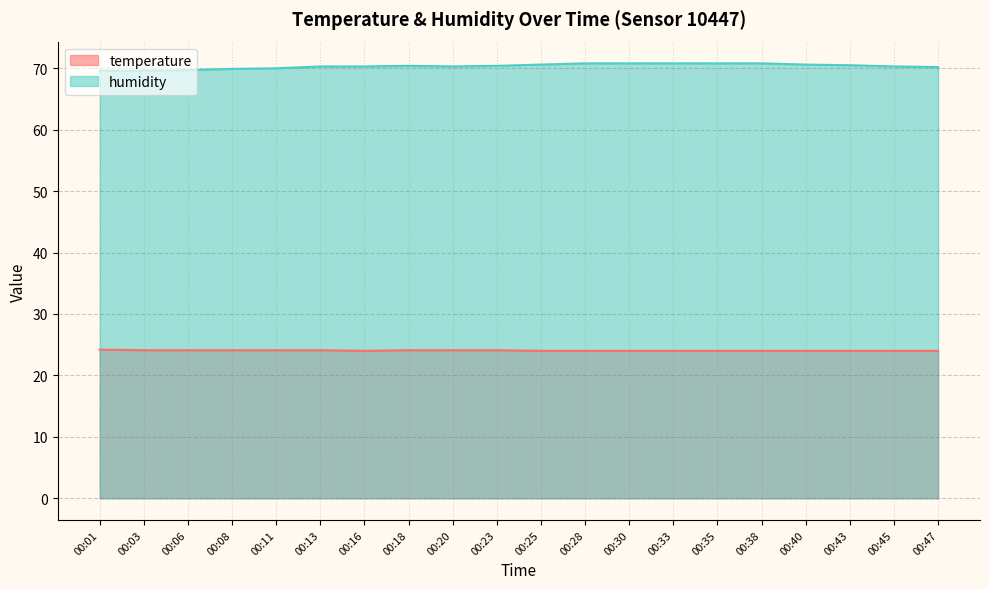

Reading left to right, transcribe all the data shown in this chart.

temperature: 00:01=24.2	00:03=24.1	00:06=24.1	00:08=24.1	00:11=24.1	00:13=24.1	00:16=24.0	00:18=24.1	00:20=24.1	00:23=24.1	00:25=24.0	00:28=24.0	00:30=24.0	00:33=24.0	00:35=24.0	00:38=24.0	00:40=24.0	00:43=24.0	00:45=24.0	00:47=24.0
humidity: 00:01=69.6	00:03=69.6	00:06=69.7	00:08=69.9	00:11=70.0	00:13=70.3	00:16=70.3	00:18=70.4	00:20=70.3	00:23=70.4	00:25=70.6	00:28=70.8	00:30=70.8	00:33=70.8	00:35=70.8	00:38=70.8	00:40=70.6	00:43=70.5	00:45=70.3	00:47=70.2